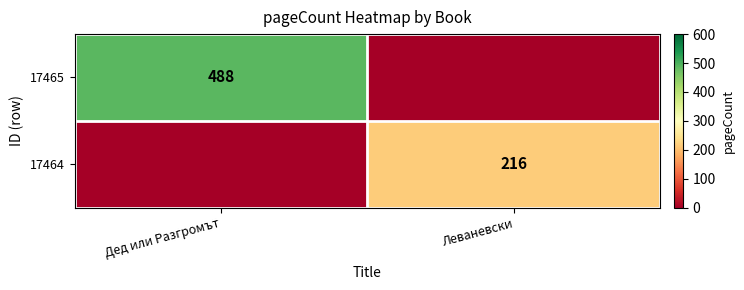

True or false: 17465 has a value of 751 at Дед или Разгромът.

False